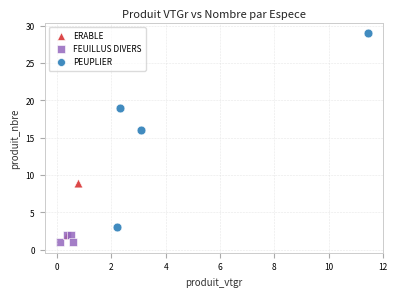

Which series has the largest Y range (max minus min)?

PEUPLIER